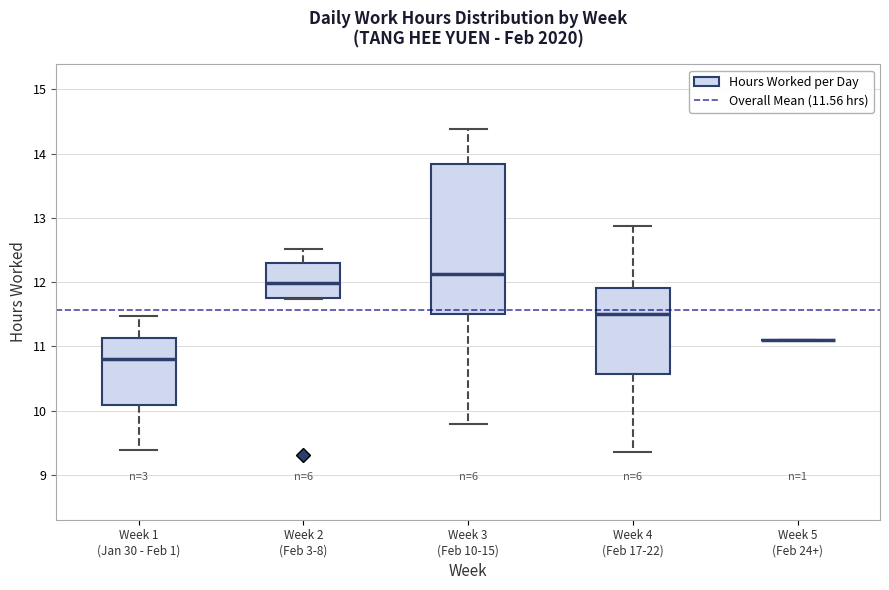

Reading left to right, read every box against the y-axis: the position of its median line, the range the box covers, and the ends of its whiskers. The values are not printed on the chart, so give them approximately, as read against the axis.

Week 1 (Jan 30 - Feb 1): median 10.8, box 10.1 to 11.1, whiskers 9.4 to 11.5
Week 2 (Feb 3-8): median 12.0, box 11.8 to 12.3, whiskers 11.7 to 12.5
Week 3 (Feb 10-15): median 12.1, box 11.5 to 13.8, whiskers 9.8 to 14.4
Week 4 (Feb 17-22): median 11.5, box 10.6 to 11.9, whiskers 9.4 to 12.9
Week 5 (Feb 24+): box collapsed to a line at 11.1, whiskers 11.1 to 11.1